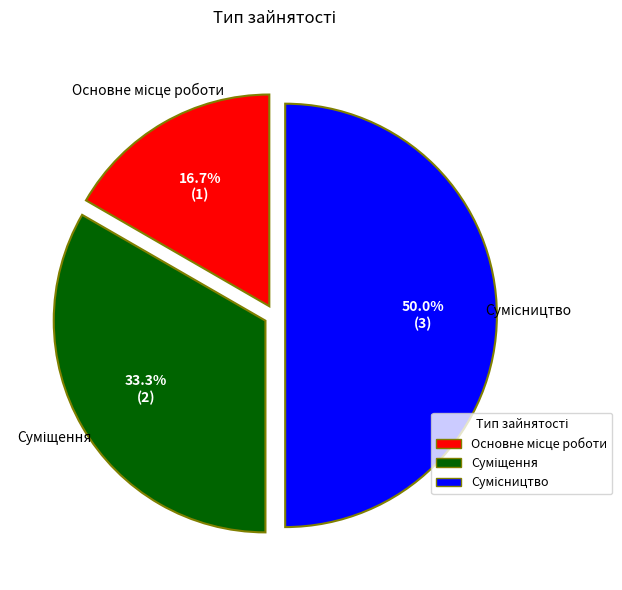

Between Сумісництво and Суміщення, which is larger?

Сумісництво